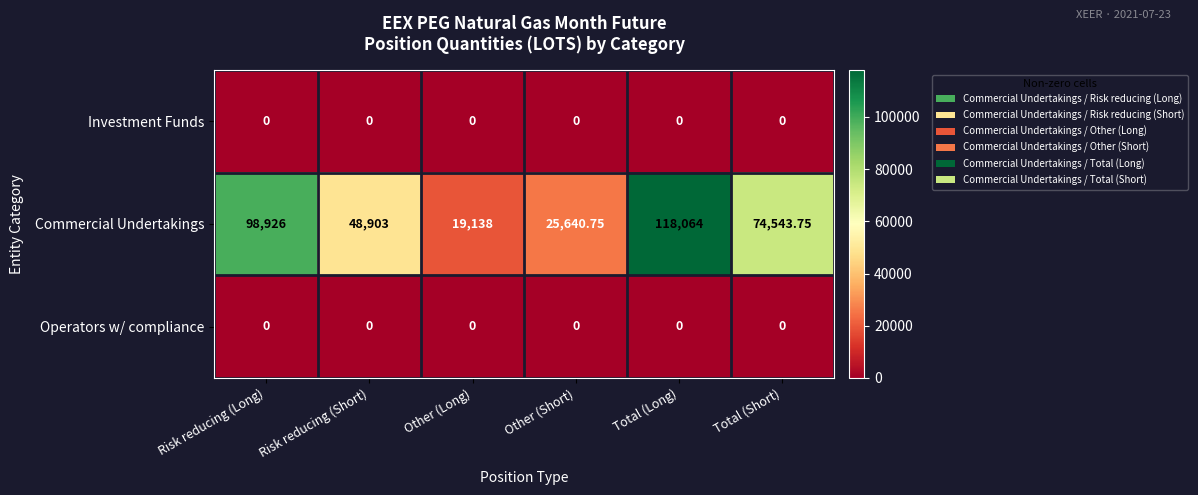

At how many categories does at least one series exceed 75704?

2